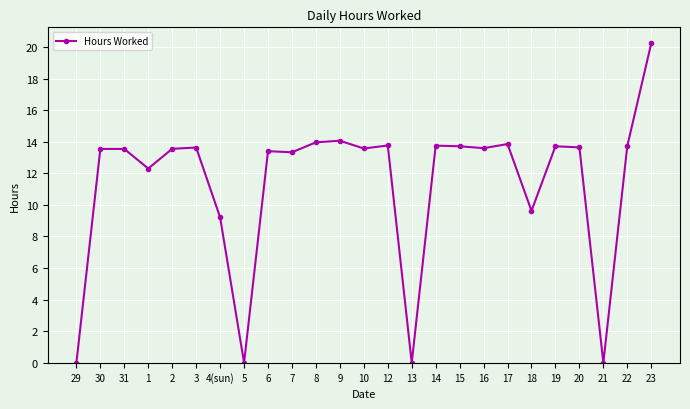

At which category does the chart reach its peak across all series?

23